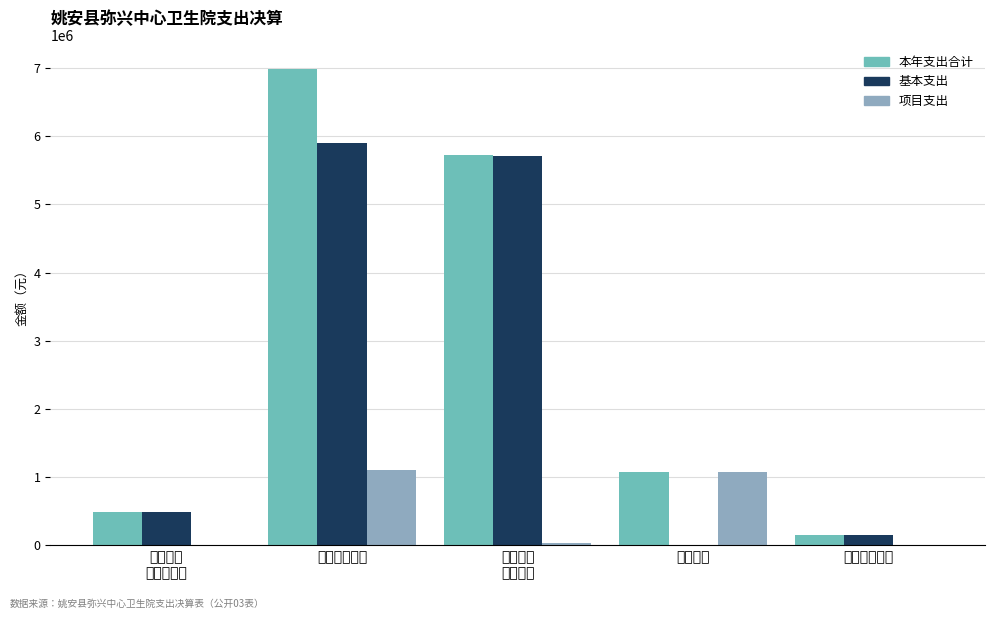

Is it true that 本年支出合计 equals 487641.8 at 社会保障
和就业支出?

True